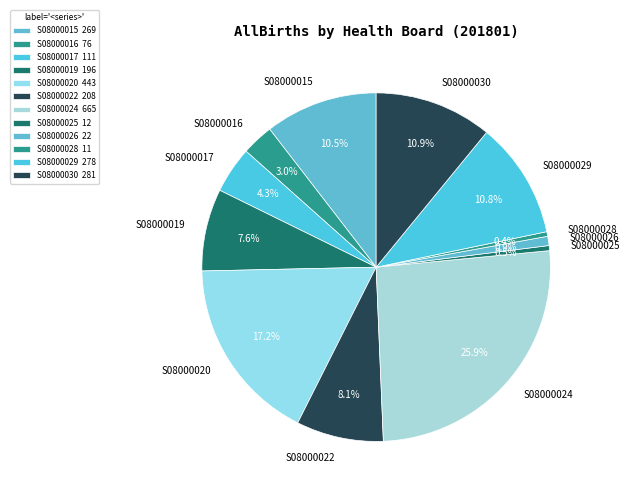

Combined, do S08000015 and S08000028 account for over 50%?

No